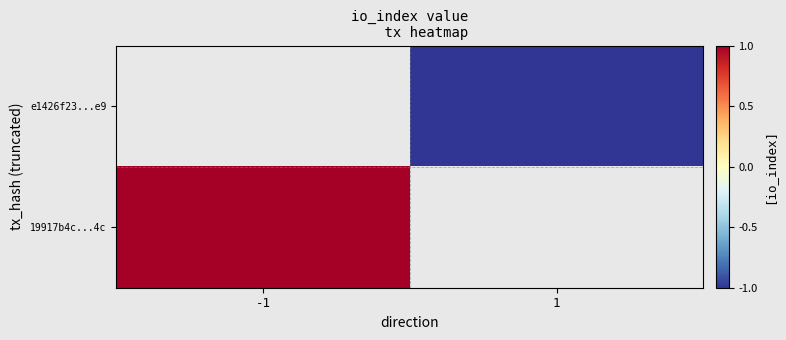

How many distinct data groups are displayed?

2